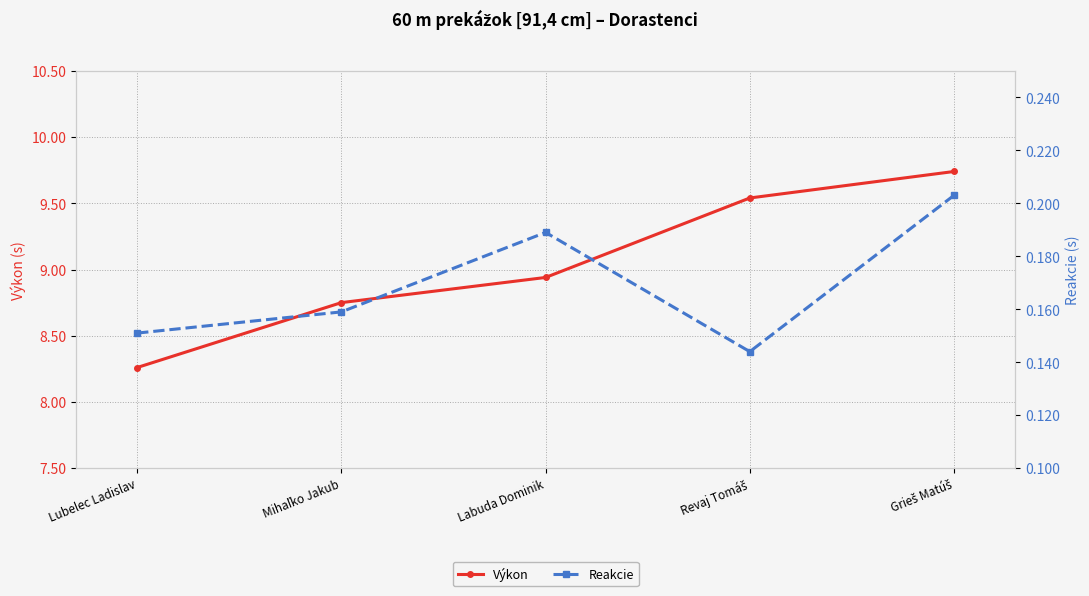

What is the label of the 3rd point from the left?

Labuda Dominik